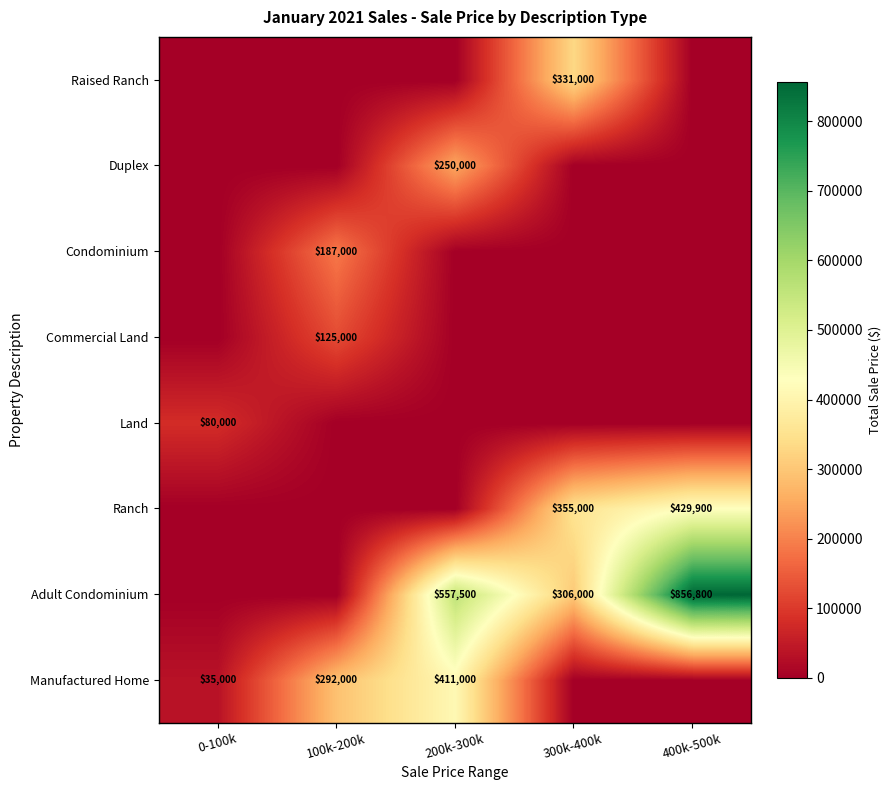

True or false: Raised Ranch has a value of 331000 at 300k-400k.

True